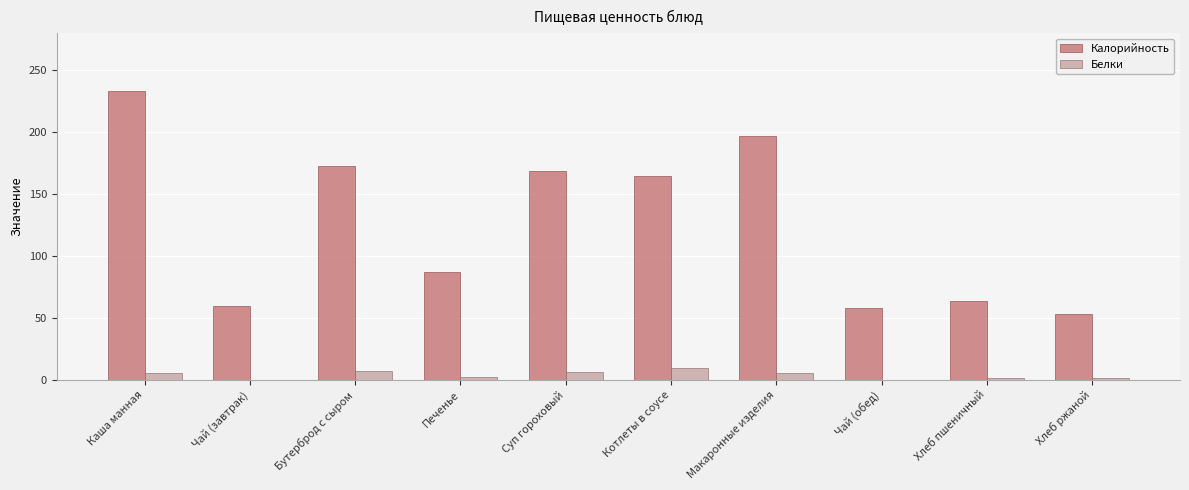

Is the value of Белки at Чай (обед) greater than the value of Калорийность at Печенье?

No